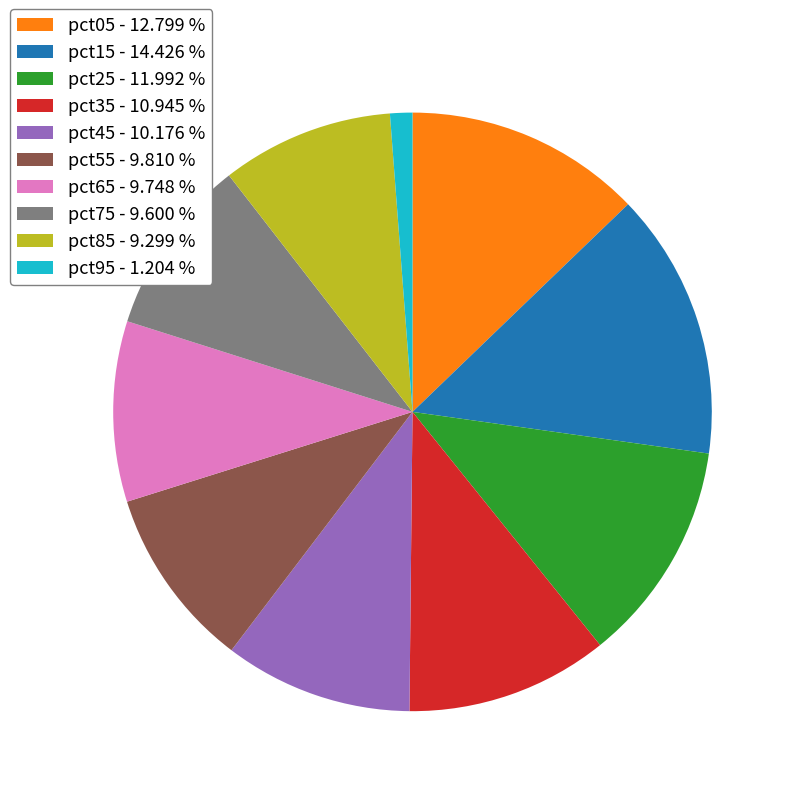

Does pct15 account for over 50% of the chart?

No